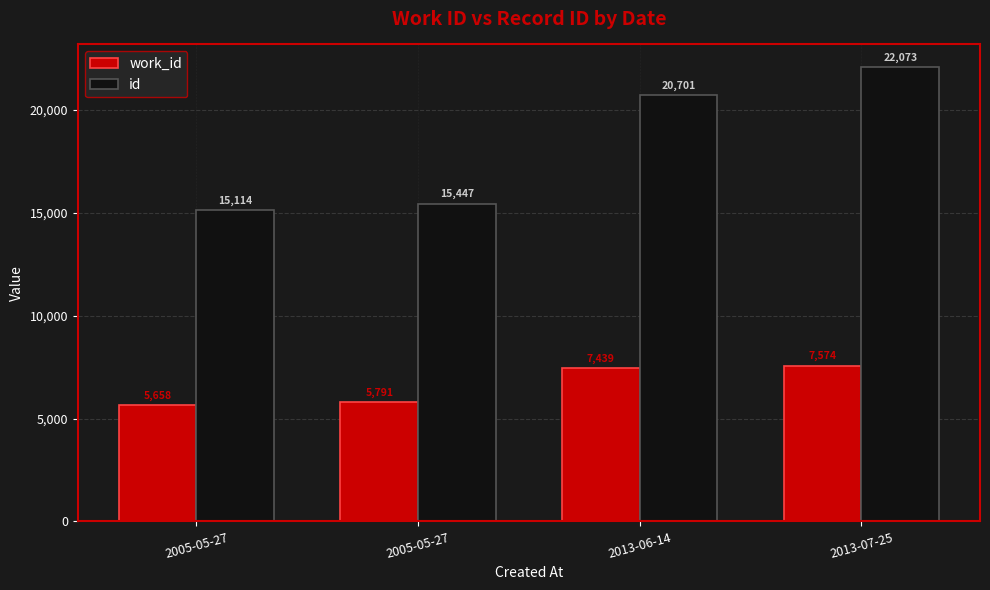

Reading left to right, list all the values displayed in this chart.

work_id: 5658	5791	7439	7574
id: 15114	15447	20701	22073